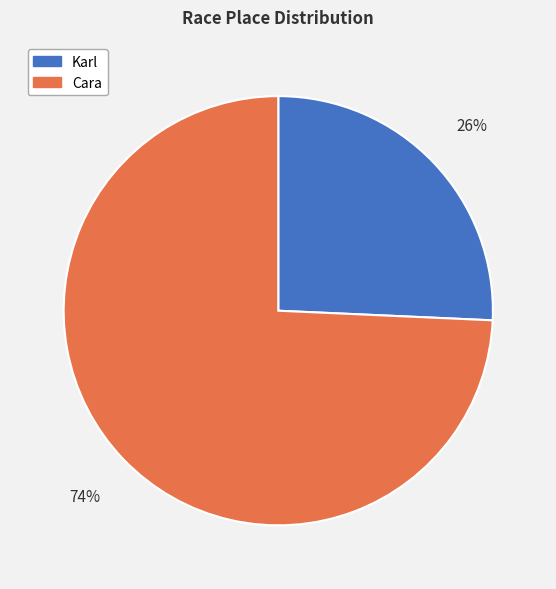

Do Karl and Cara together represent more than half of the pie?

Yes